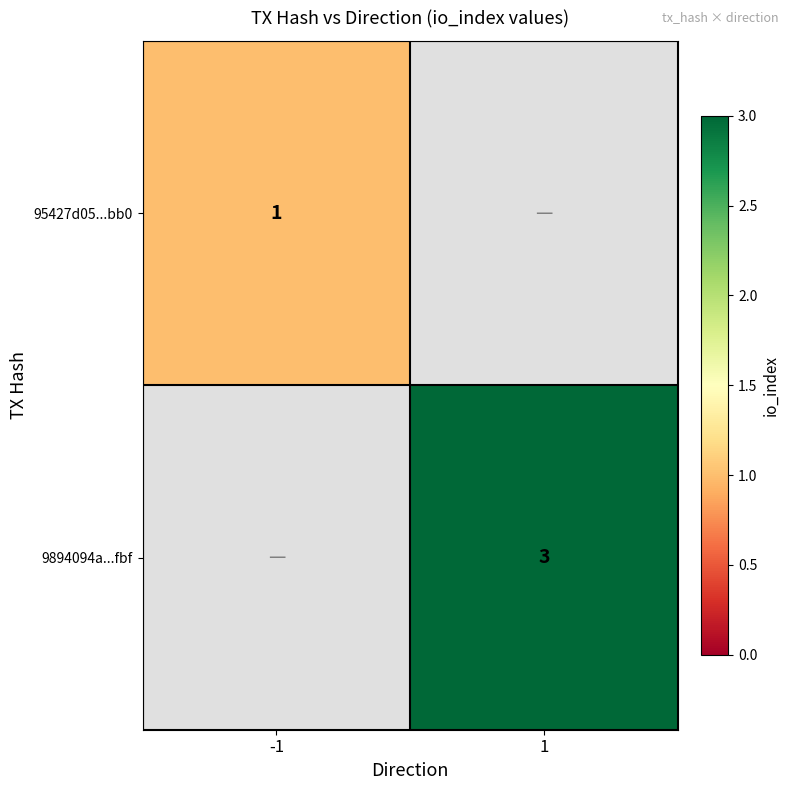

Between 1 and -1, which is larger?

-1